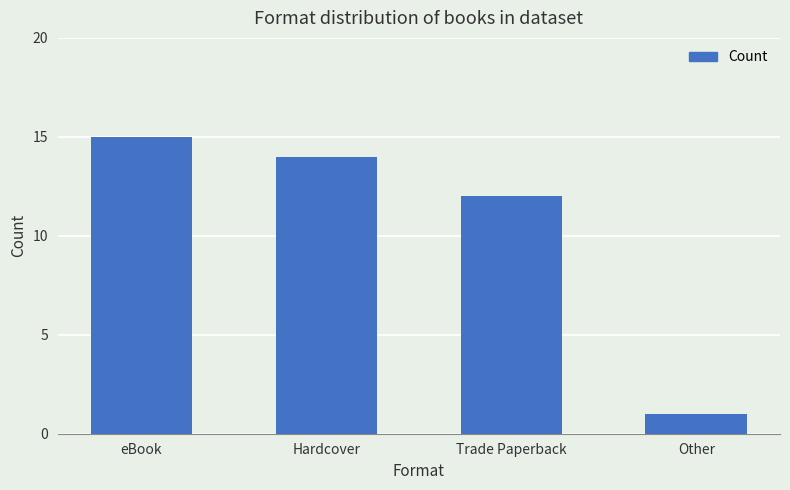

Are the bars grouped side by side (vs. stacked)?

No